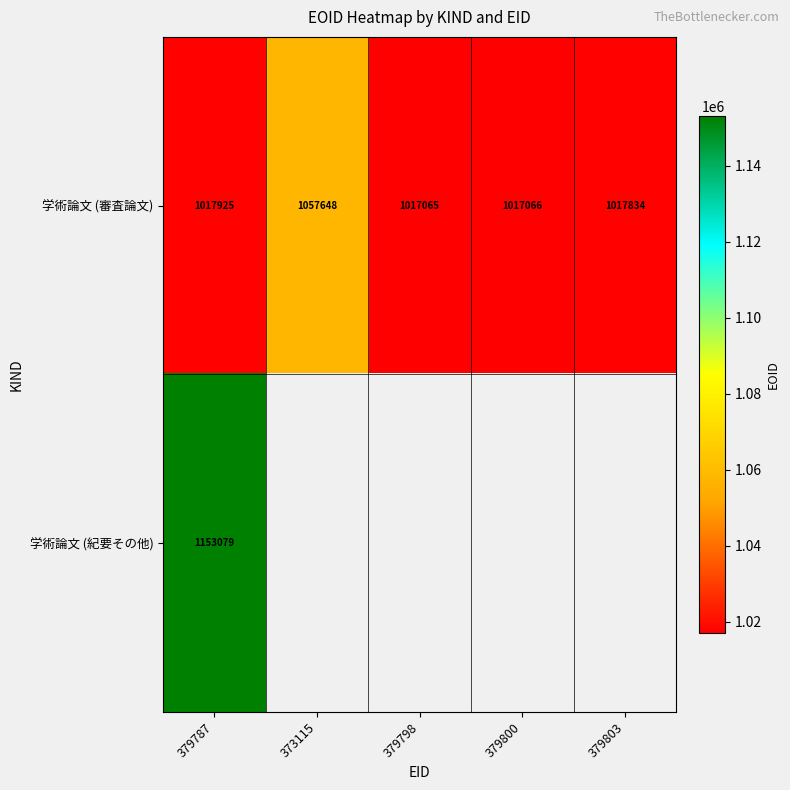

Between 373115 and 379798, which is larger?

373115